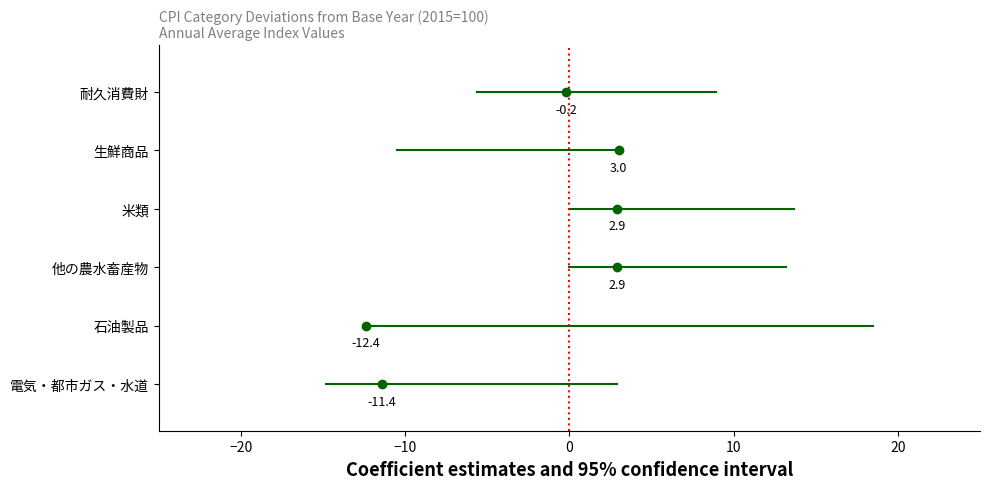

What are all the series names shown in the legend?

電気・都市ガス・水道, 石油製品, 他の農水畜産物, 米類, 生鮮商品, 耐久消費財